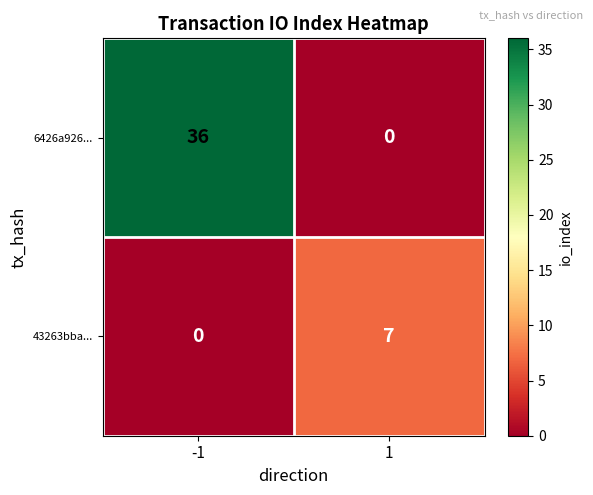

Count the number of categories in the chart.

2